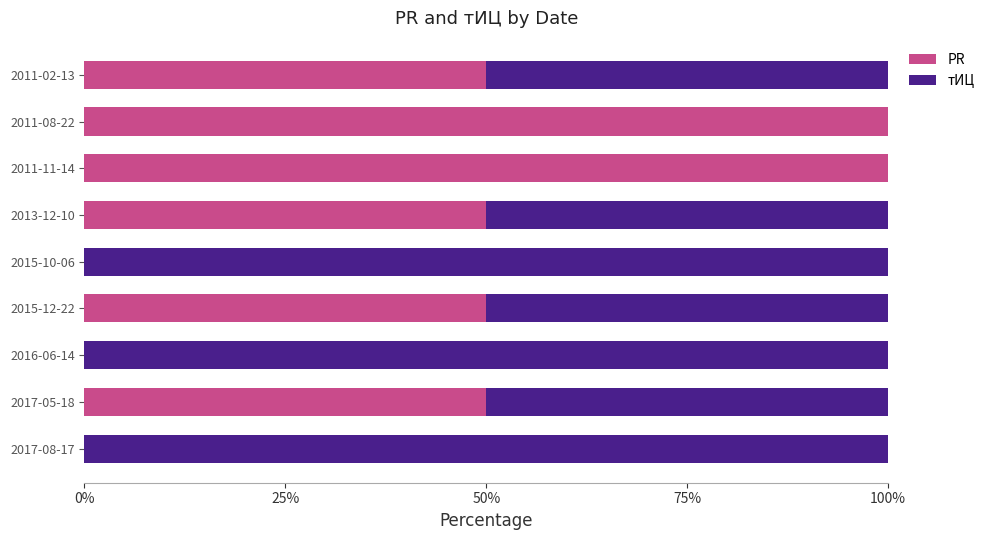

The PR series shows 67 at 2015-10-06. True or false?

False